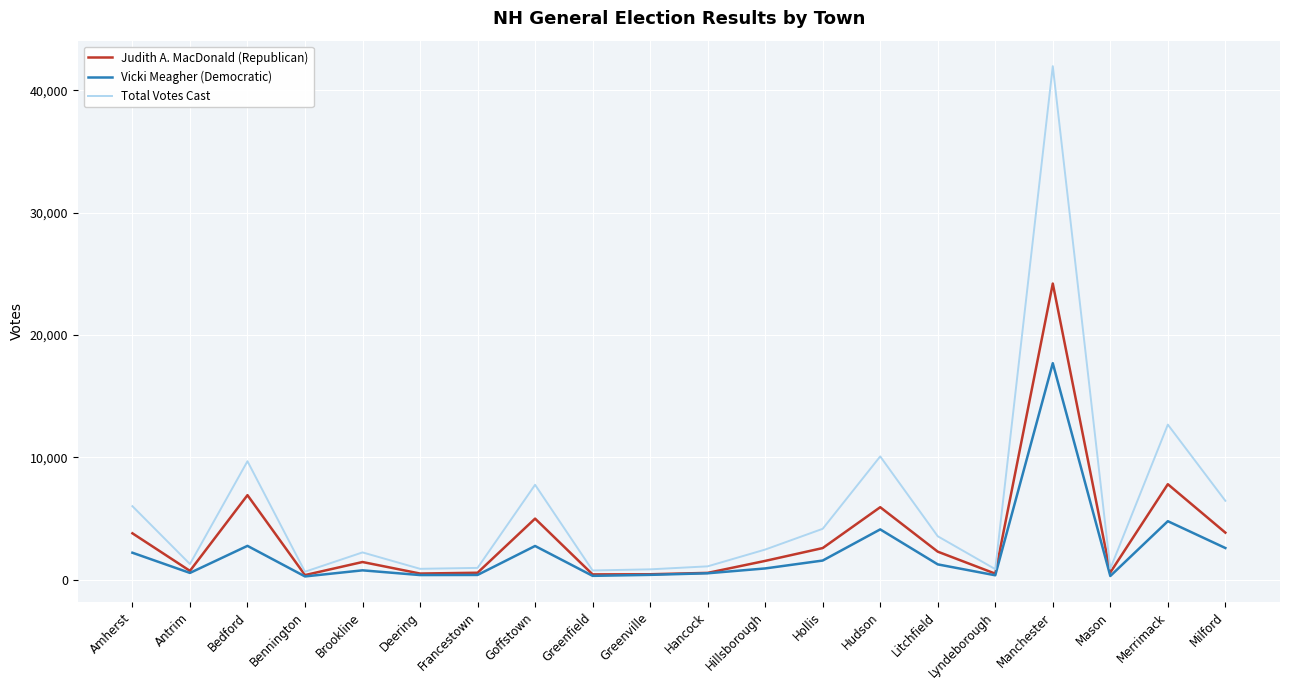

What is the lowest value of the Judith A. MacDonald (Republican) series?

383